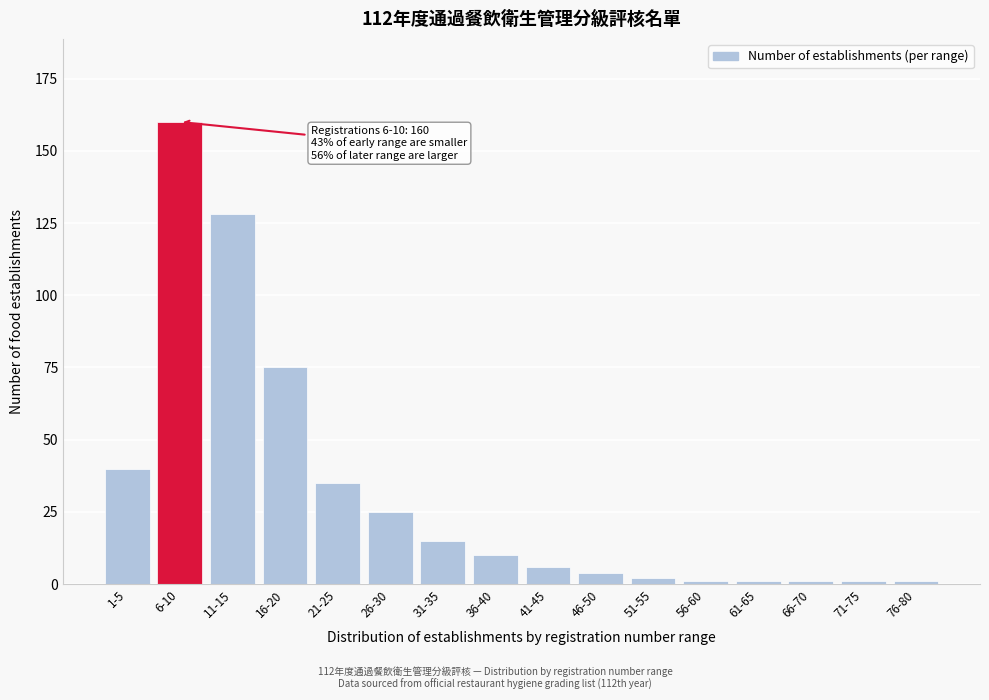

Reading right to left, list all the values displayed in this chart.

1	1	1	1	1	2	4	6	10	15	25	35	75	128	160	40